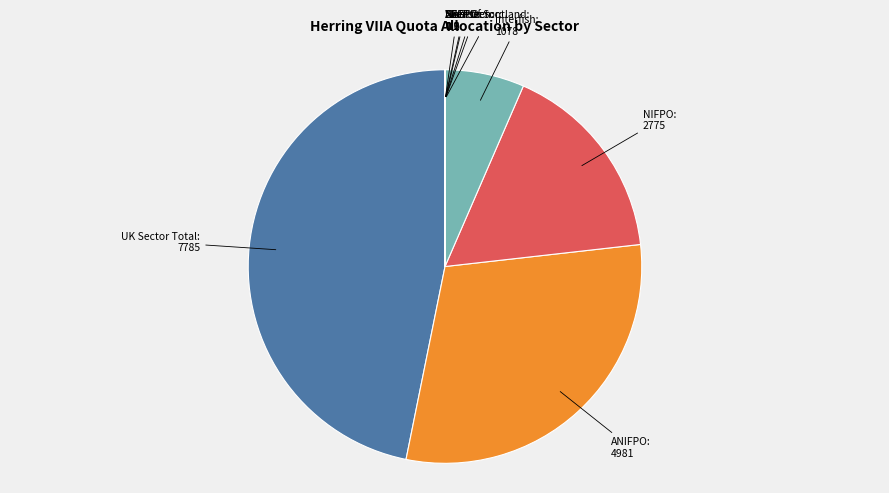

Which slice is the largest?

UK Sector Total